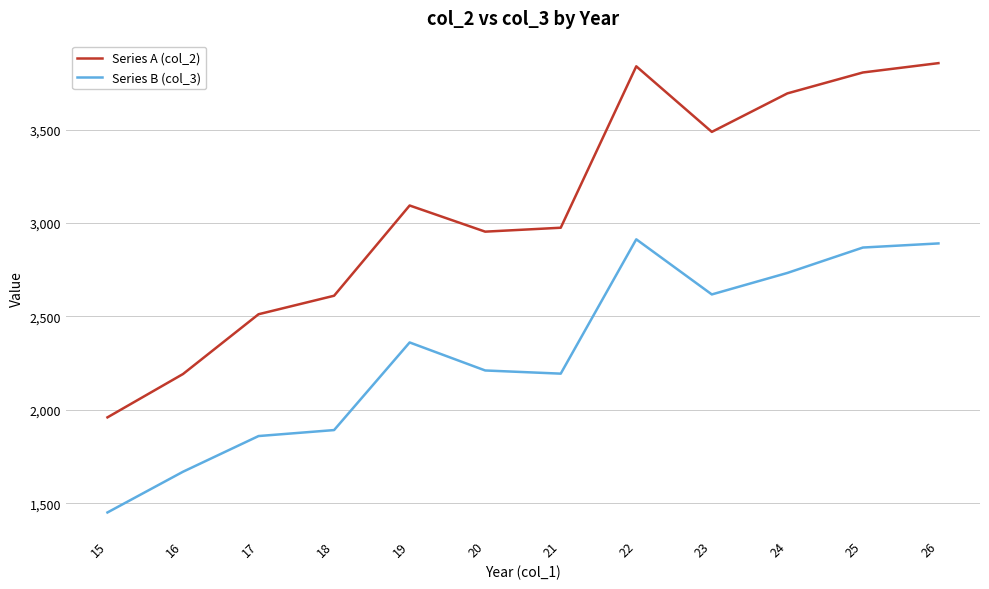

Which series has the largest total across all categories?

Series A (col_2)